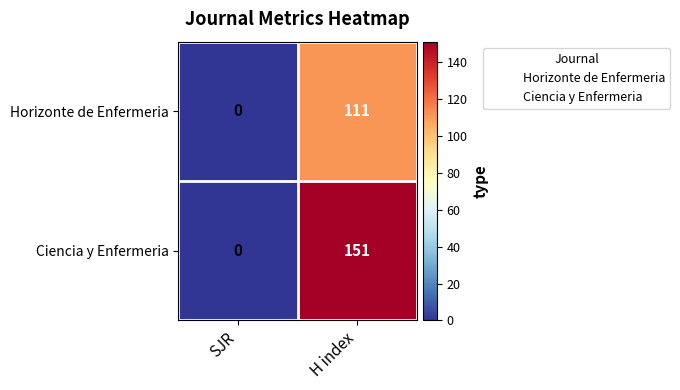

Rank the series by their average value, from highest to lowest.

Ciencia y Enfermeria, Horizonte de Enfermeria